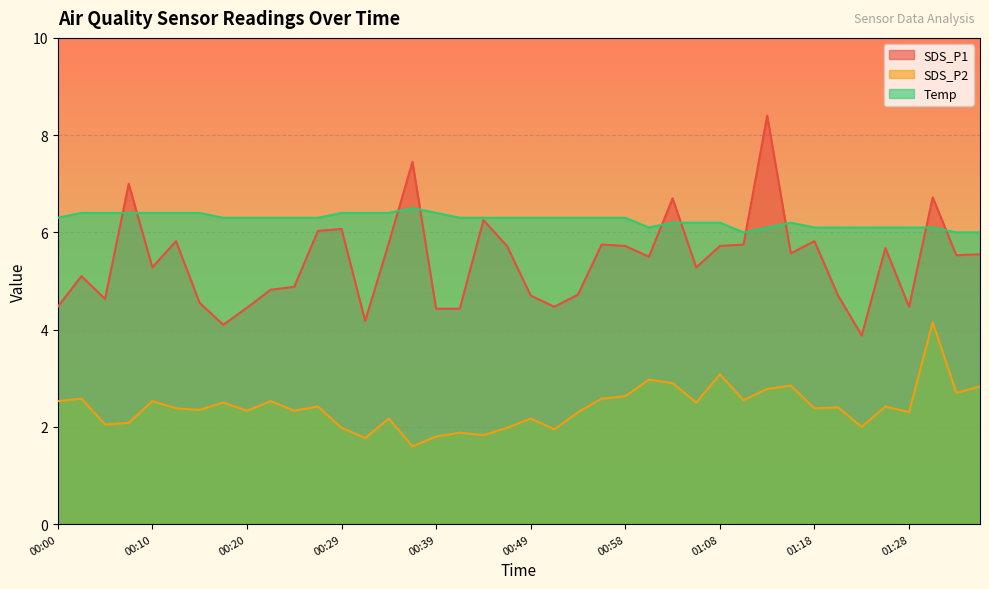

How many data points in SDS_P1 are above 5?

24